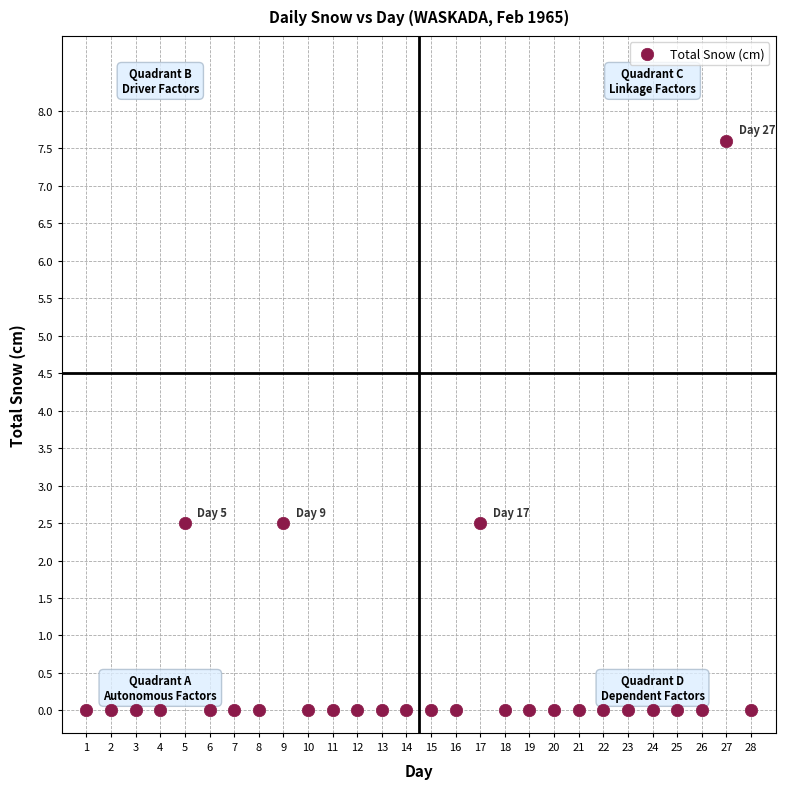

What is the range of X values (max minus min)?

27.0